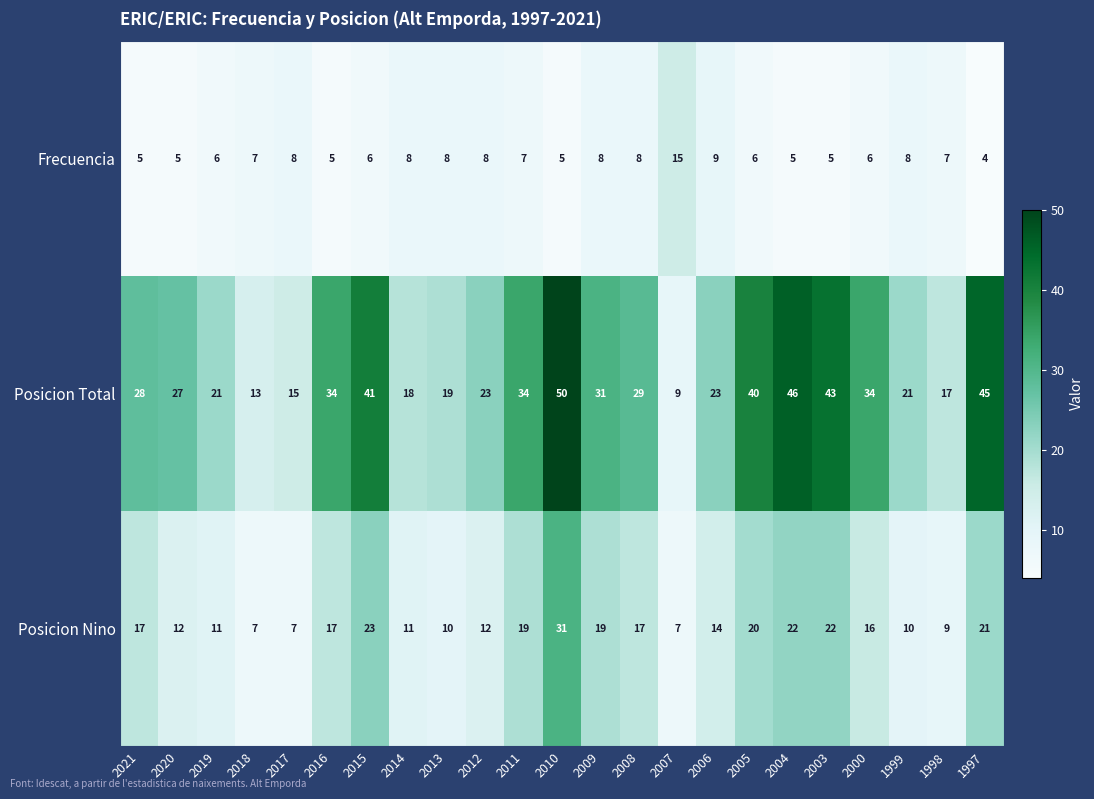

How many series are shown in this chart?

3